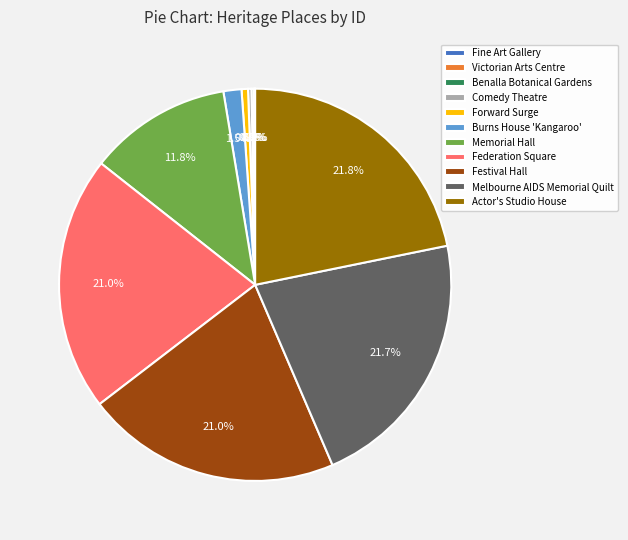

Combined, do Comedy Theatre and Actor's Studio House account for over 50%?

No